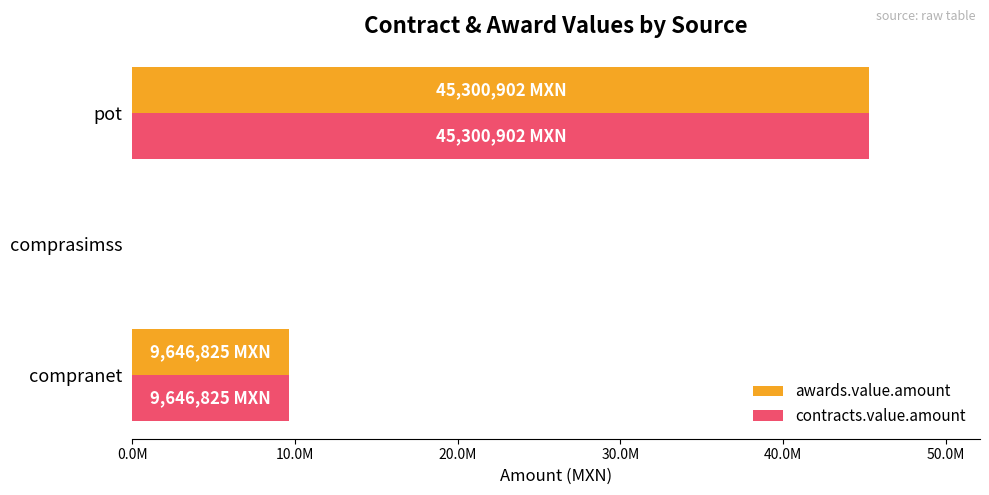

What are all the series names shown in the legend?

awards.value.amount, contracts.value.amount